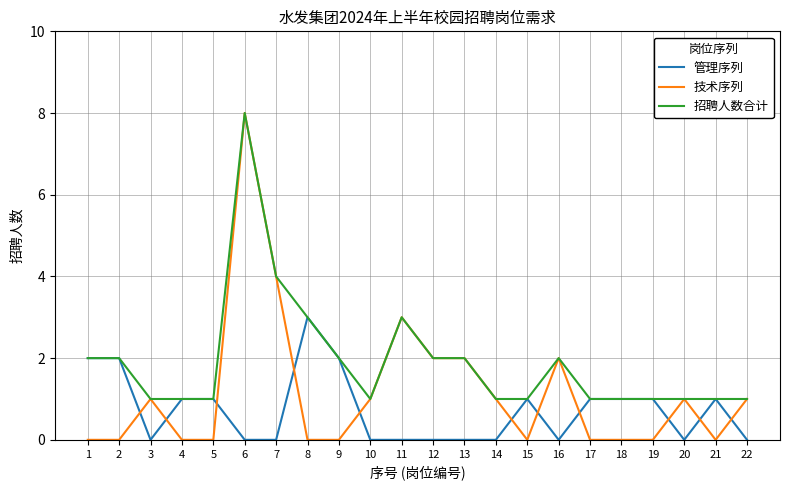

What is the spread (max minus min) of values at 7?

4